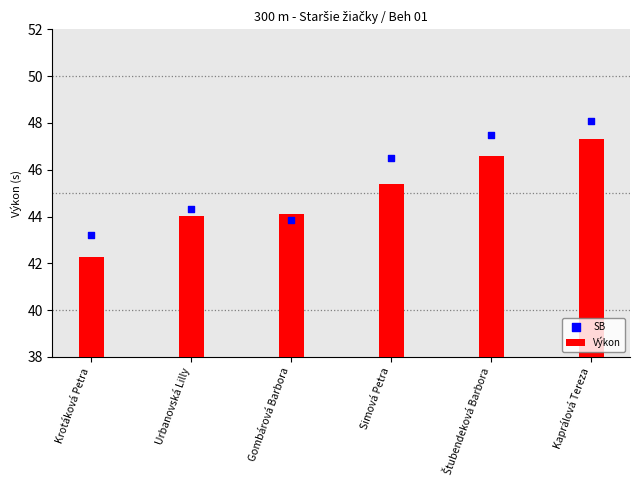

Which series has the largest total across all categories?

SB